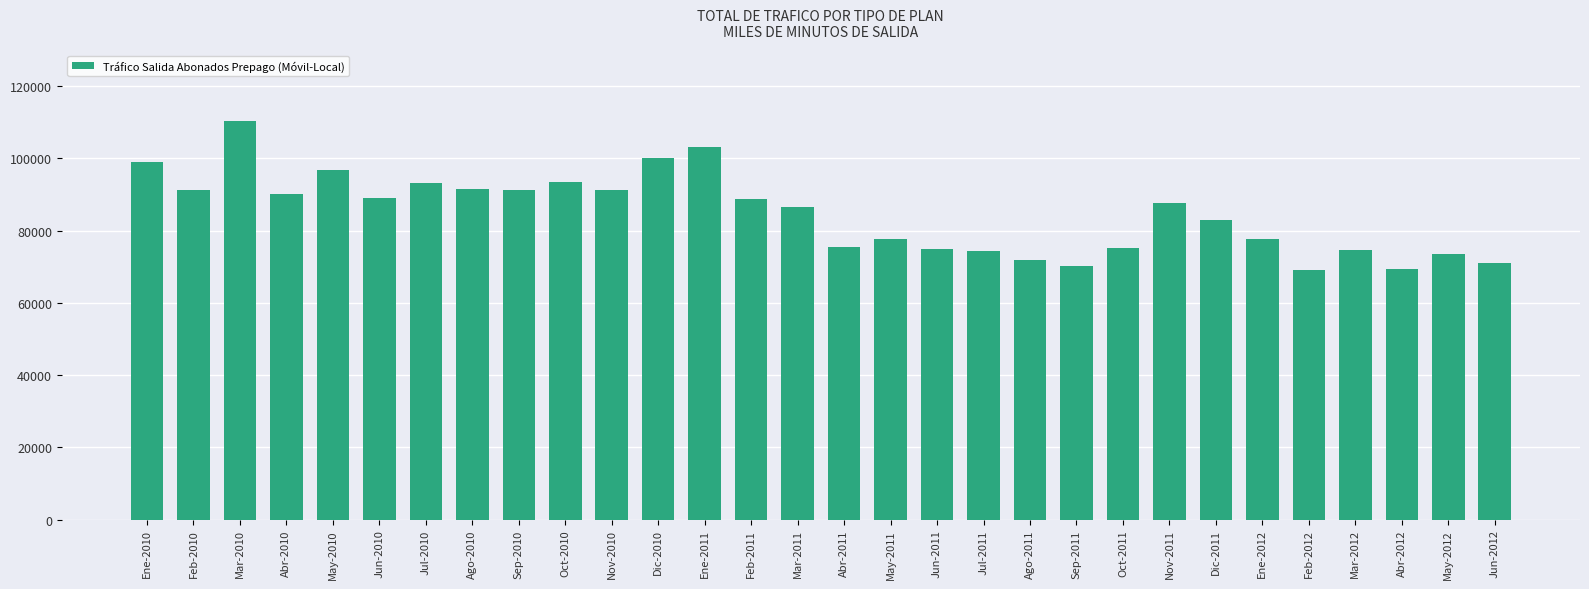

Which category has the highest value across all series?

Mar-2010